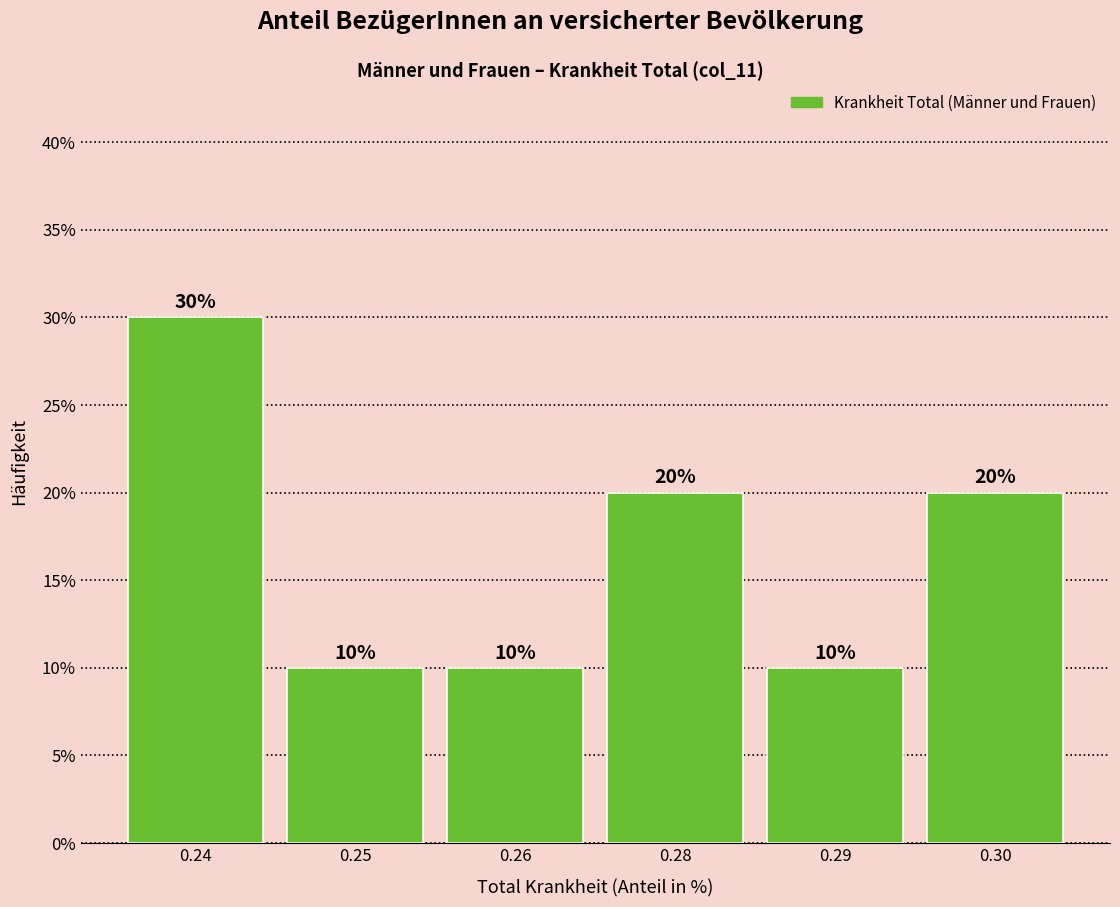

Reading right to left, extract all data points from this chart.

20	10	20	10	10	30